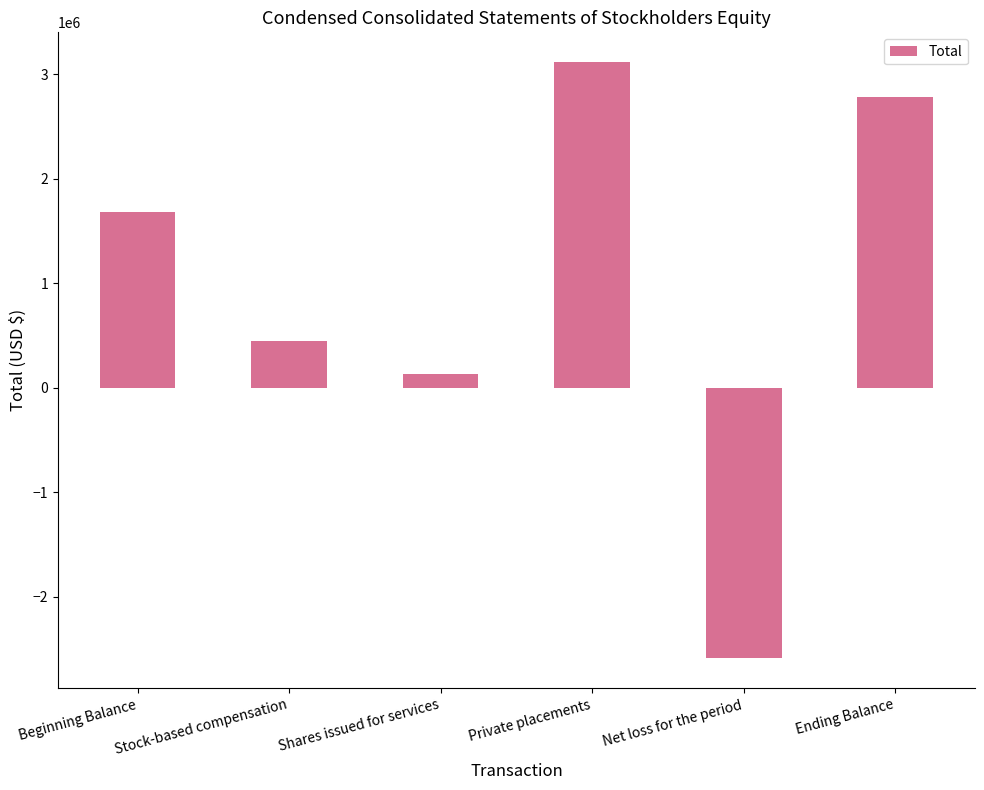

What is the maximum value shown in the chart?

3115500